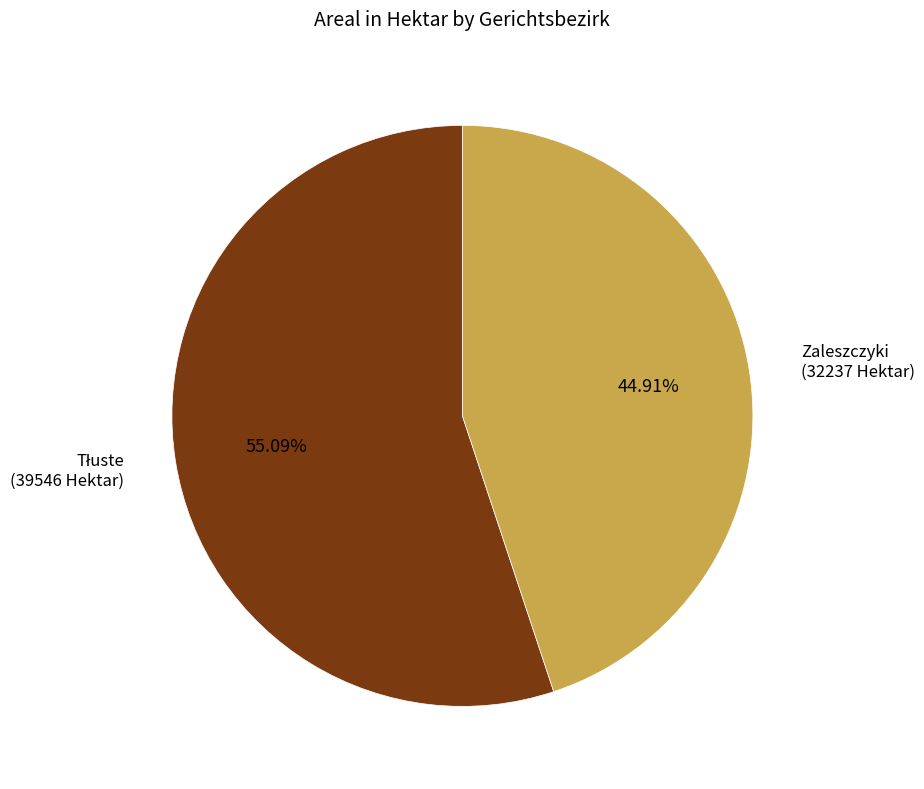

Is there a majority slice in this chart?

Yes